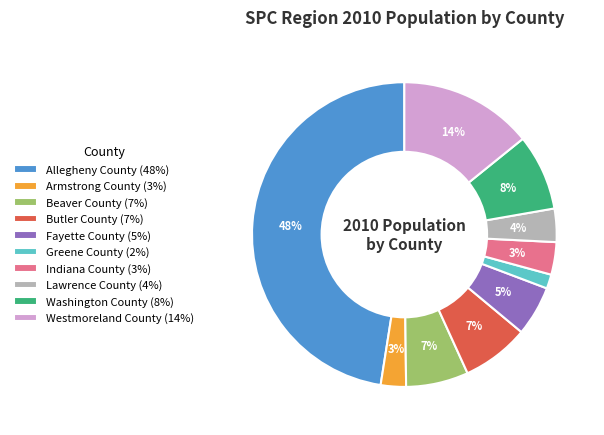

Is it true that Lawrence County (4%) is 4% of the pie?

True